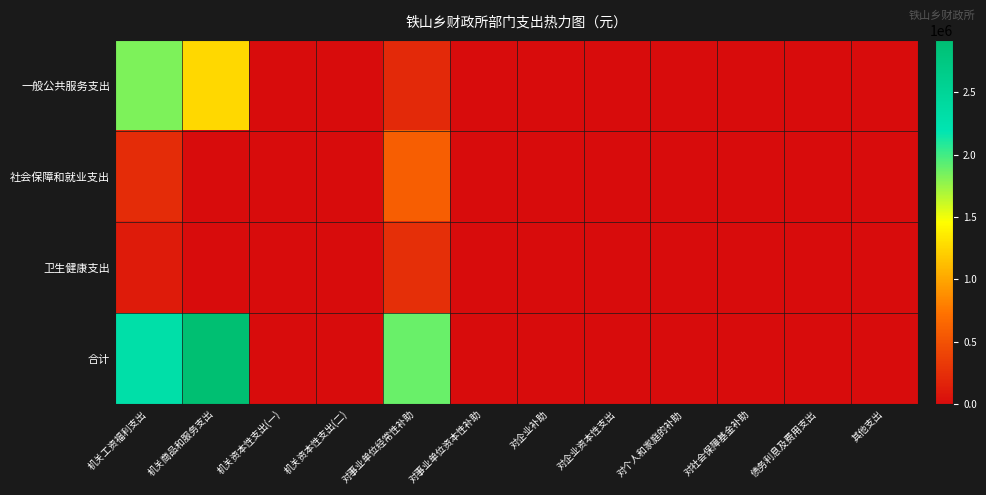

At which category does the chart reach its peak across all series?

机关商品和服务支出